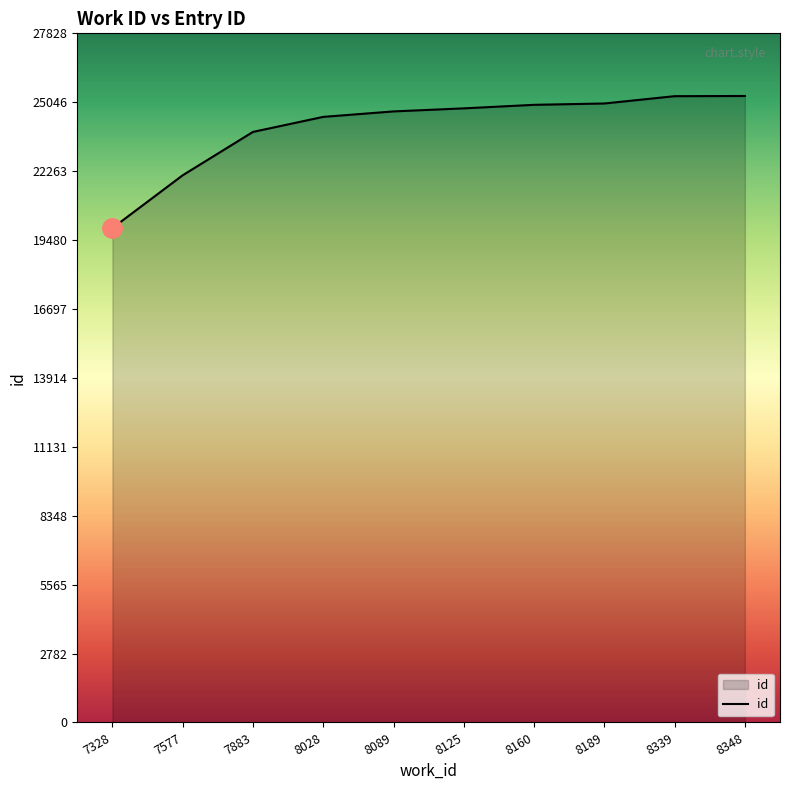

What is the smallest value displayed?

19964